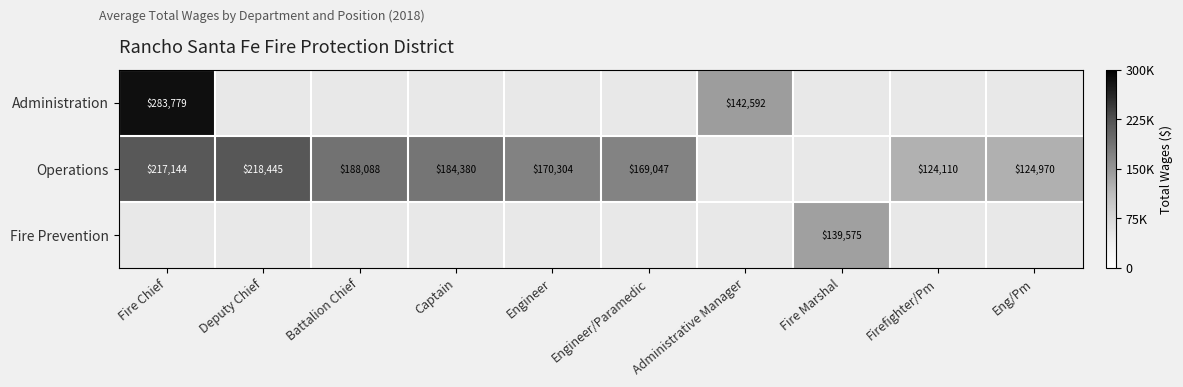

True or false: Operations has a value of 203583 at Eng/Pm.

False